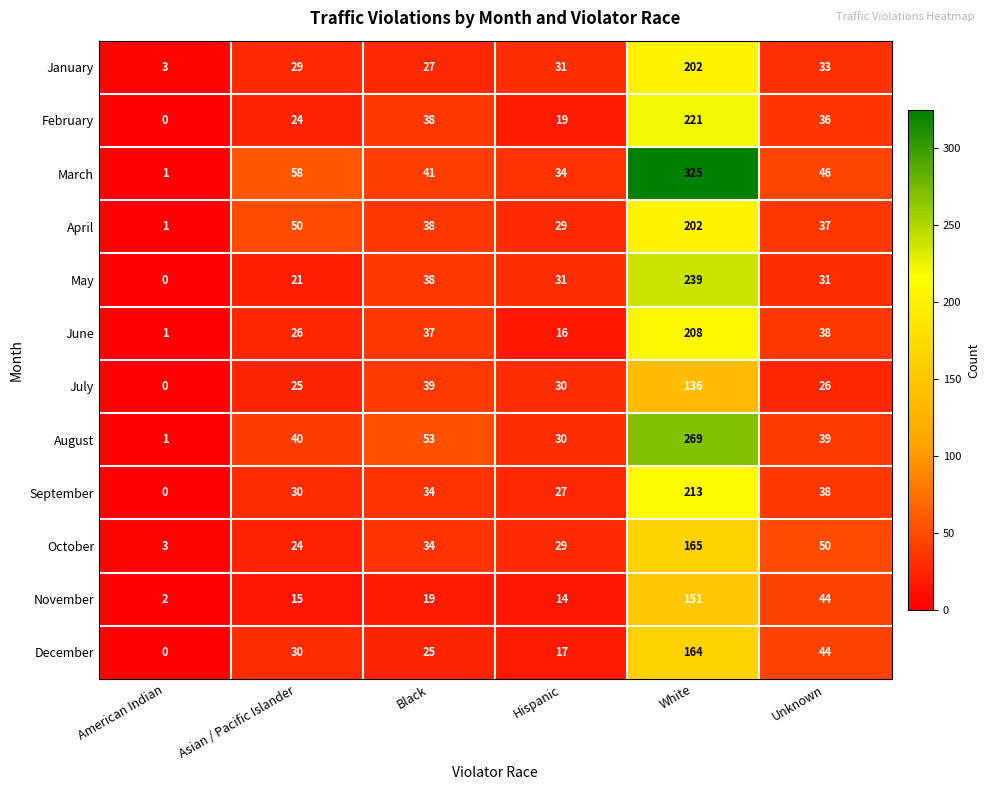

List the labels in order of March value, largest first.

White, Asian / Pacific Islander, Unknown, Black, Hispanic, American Indian